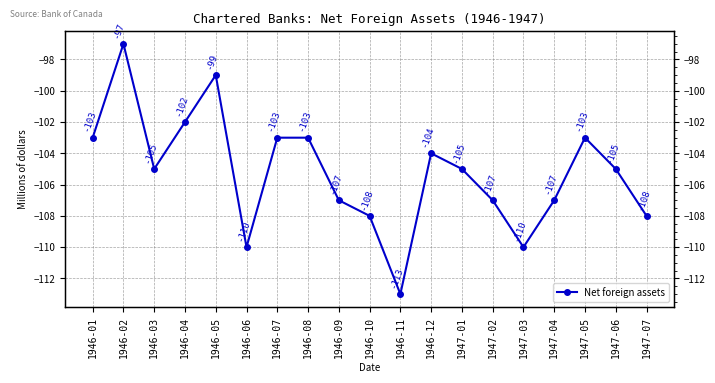

What is the sum of the values at 1946-05 and 1946-07?

-202